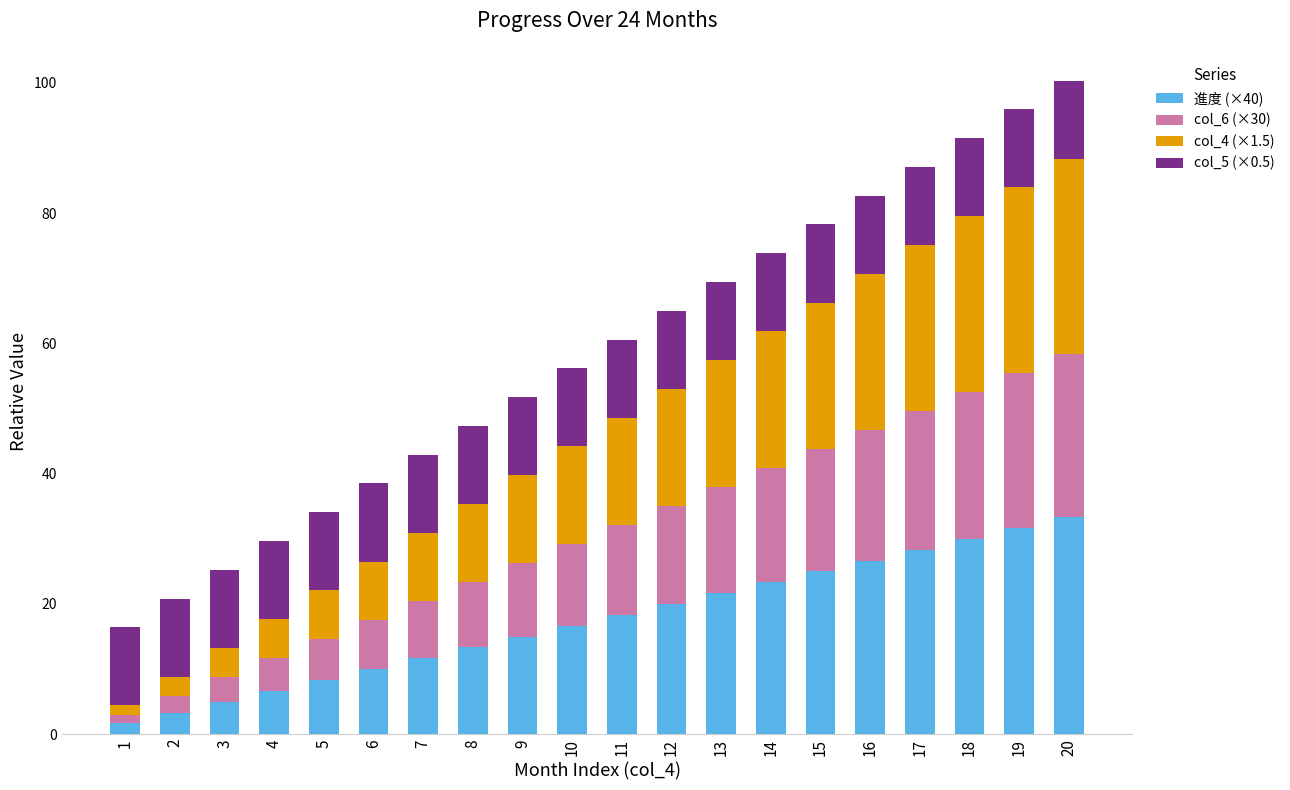

What is the total value across all series at 2?

20.8